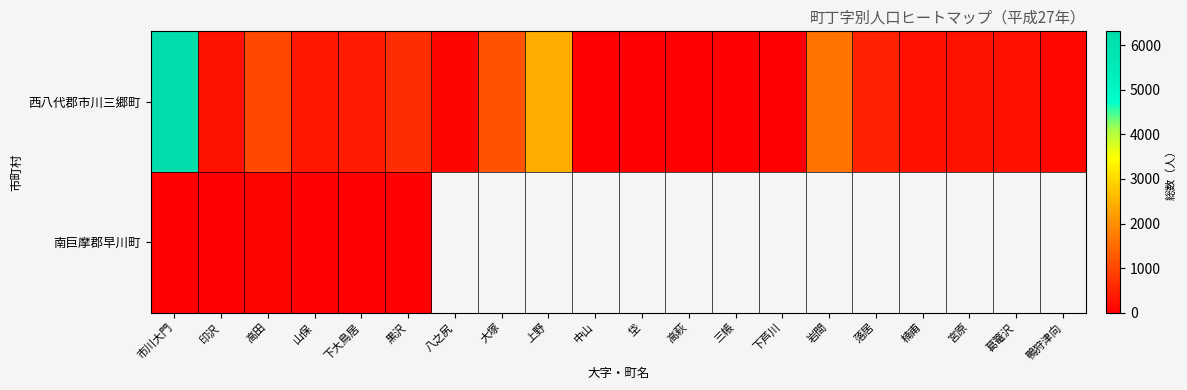

The value of 西八代郡市川三郷町 at 落居 is 490.0. True or false?

True